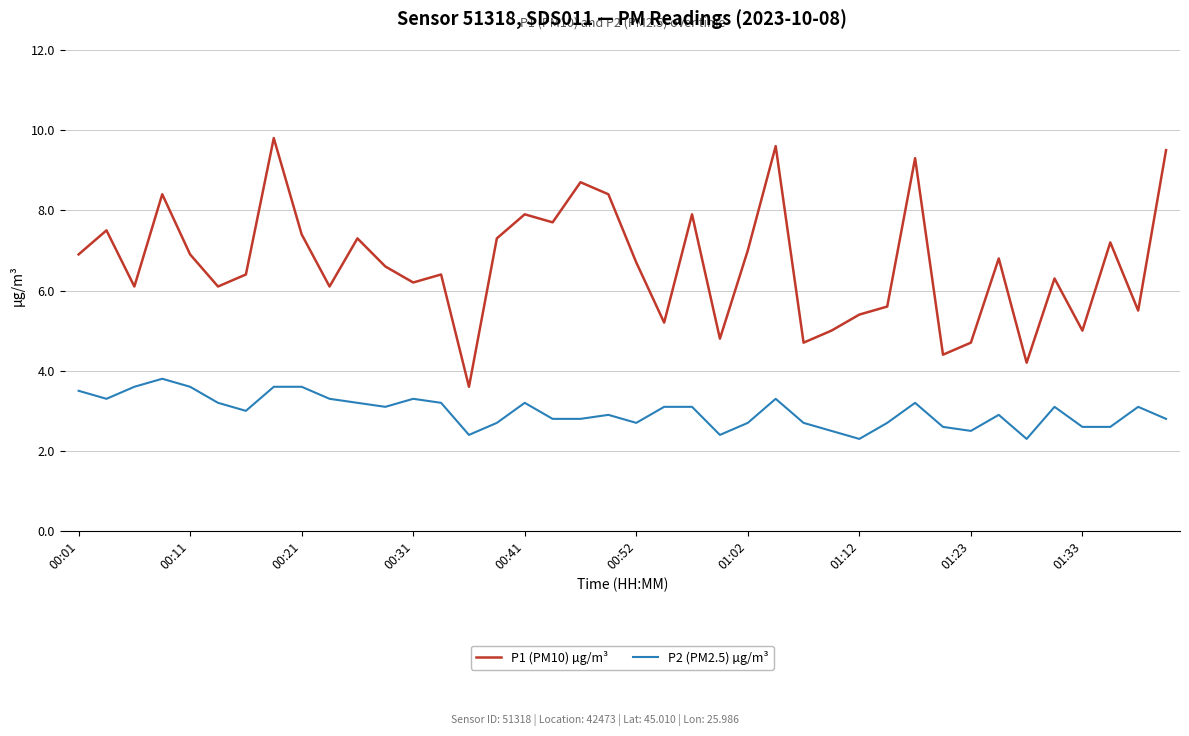

Which series has the largest total across all categories?

P1 (PM10) µg/m³